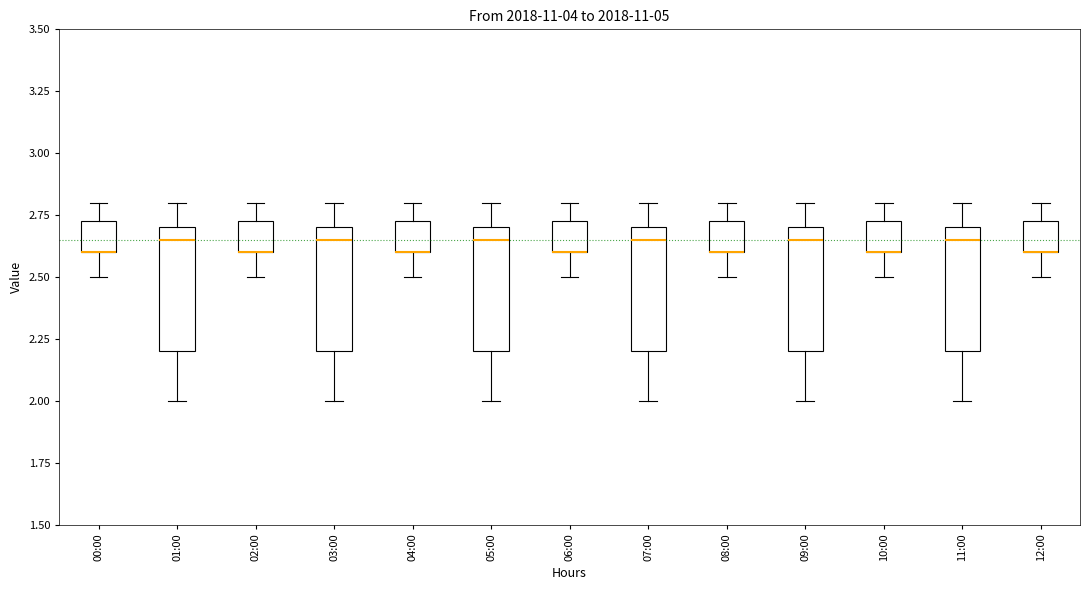

Reading left to right, read every box against the y-axis: the position of its median line, the range the box covers, and the ends of its whiskers. The values are not printed on the chart, so give them approximately, as read against the axis.

00:00: median 2.60 (drawn on the box's lower edge), box 2.60 to 2.75, whiskers 2.50 to 2.80
01:00: median 2.65, box 2.20 to 2.70, whiskers 2.00 to 2.80
02:00: median 2.60 (drawn on the box's lower edge), box 2.60 to 2.75, whiskers 2.50 to 2.80
03:00: median 2.65, box 2.20 to 2.70, whiskers 2.00 to 2.80
04:00: median 2.60 (drawn on the box's lower edge), box 2.60 to 2.75, whiskers 2.50 to 2.80
05:00: median 2.65, box 2.20 to 2.70, whiskers 2.00 to 2.80
06:00: median 2.60 (drawn on the box's lower edge), box 2.60 to 2.75, whiskers 2.50 to 2.80
07:00: median 2.65, box 2.20 to 2.70, whiskers 2.00 to 2.80
08:00: median 2.60 (drawn on the box's lower edge), box 2.60 to 2.75, whiskers 2.50 to 2.80
09:00: median 2.65, box 2.20 to 2.70, whiskers 2.00 to 2.80
10:00: median 2.60 (drawn on the box's lower edge), box 2.60 to 2.75, whiskers 2.50 to 2.80
11:00: median 2.65, box 2.20 to 2.70, whiskers 2.00 to 2.80
12:00: median 2.60 (drawn on the box's lower edge), box 2.60 to 2.75, whiskers 2.50 to 2.80